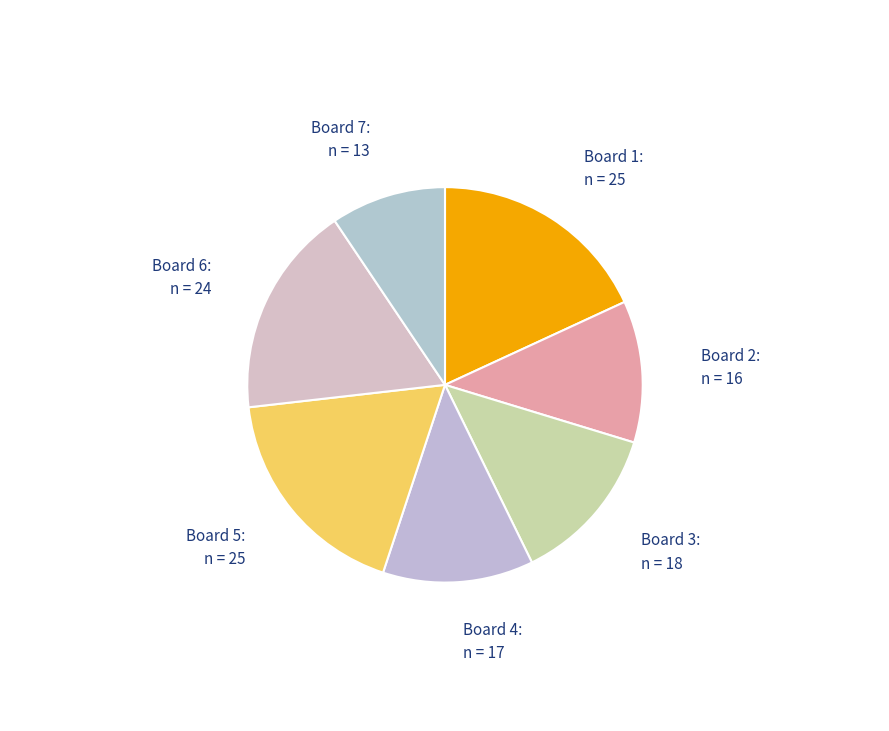

Count the number of slices in the pie.

7